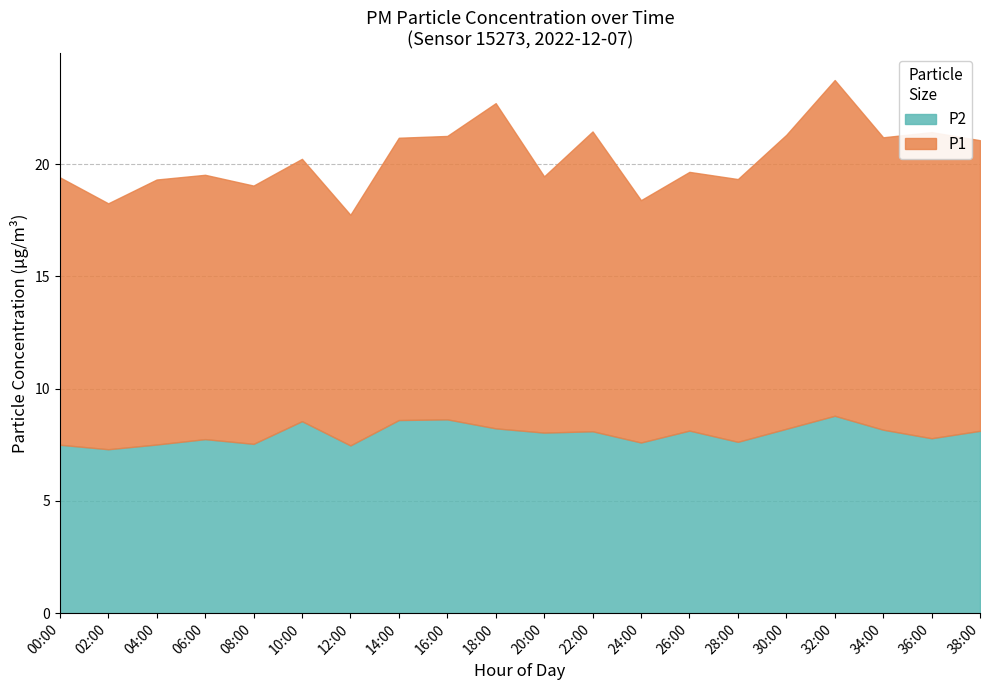

How many lines are shown in the chart?

2